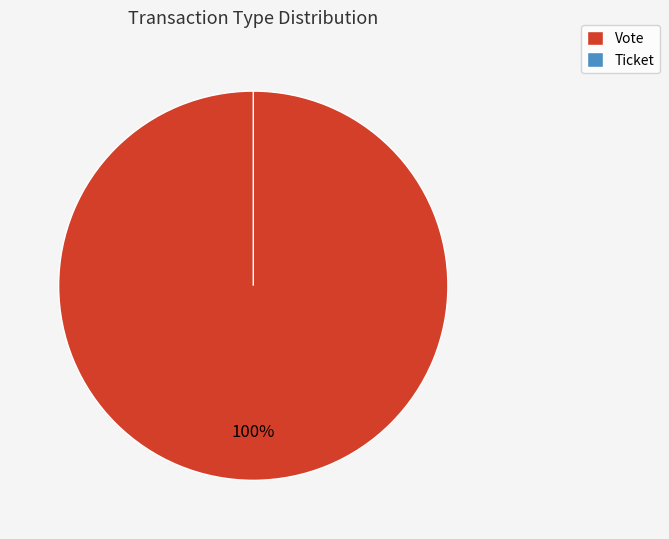

True or false: Ticket accounts for 0% of the total.

True